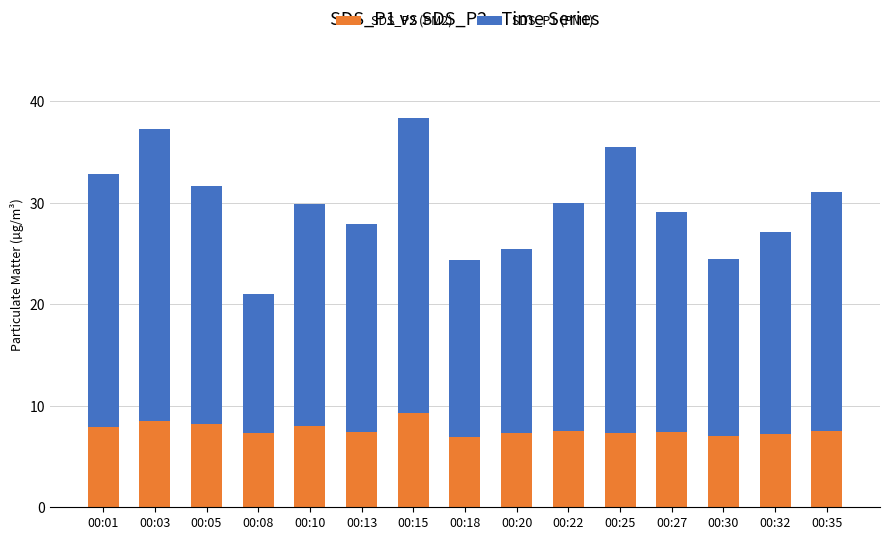

Is it true that SDS_P2 (PM2) equals 2.6 at 00:30?

False